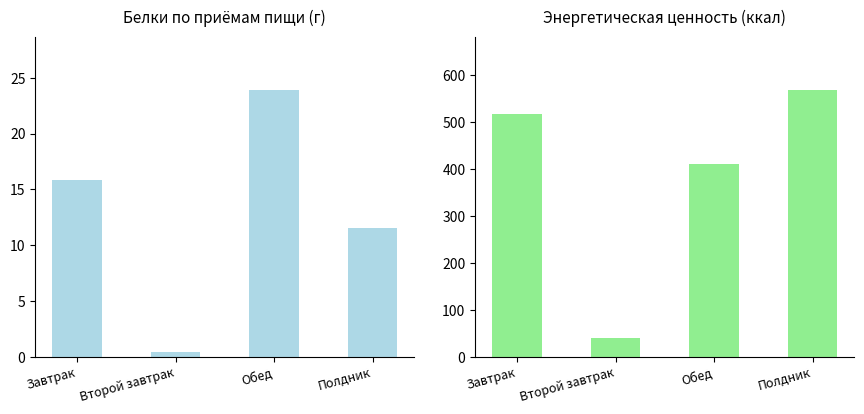

What is the value of the Белки (г) bar at the 3rd from the left?

23.9